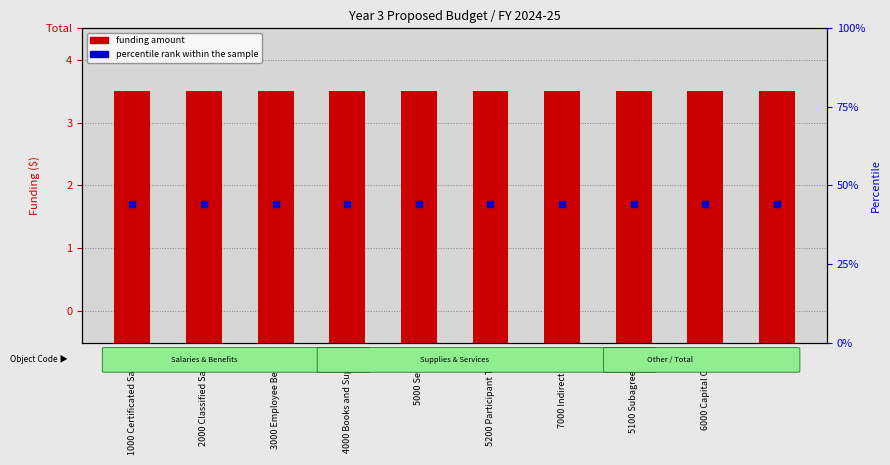

What are all the series names shown in the legend?

funding amount, percentile rank within the sample